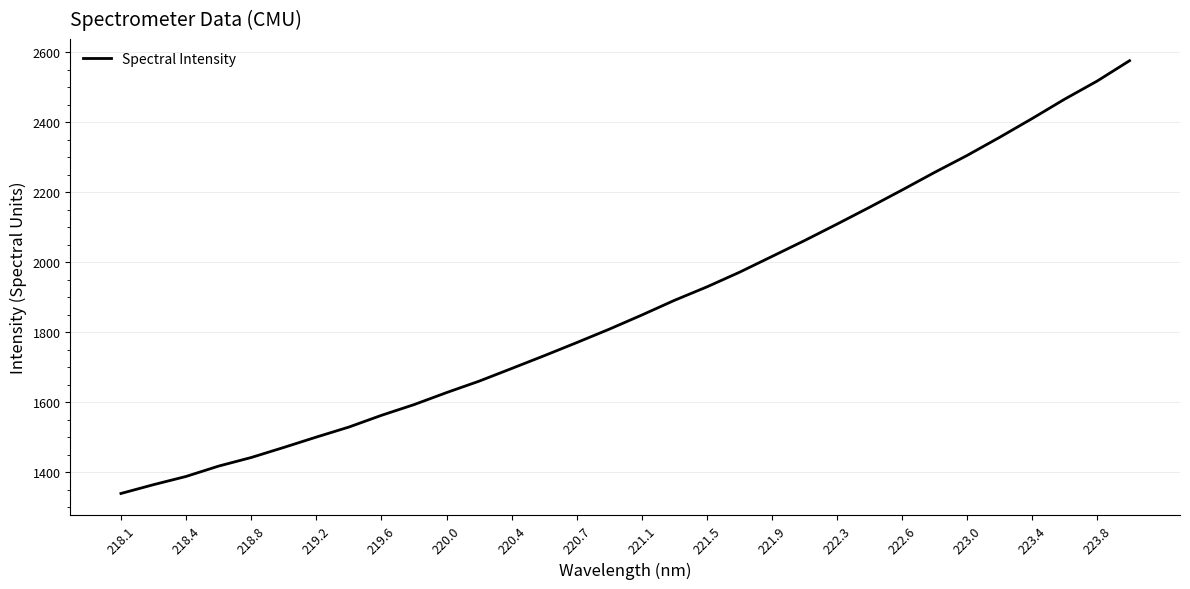

What is the greatest value displayed?

2575.8